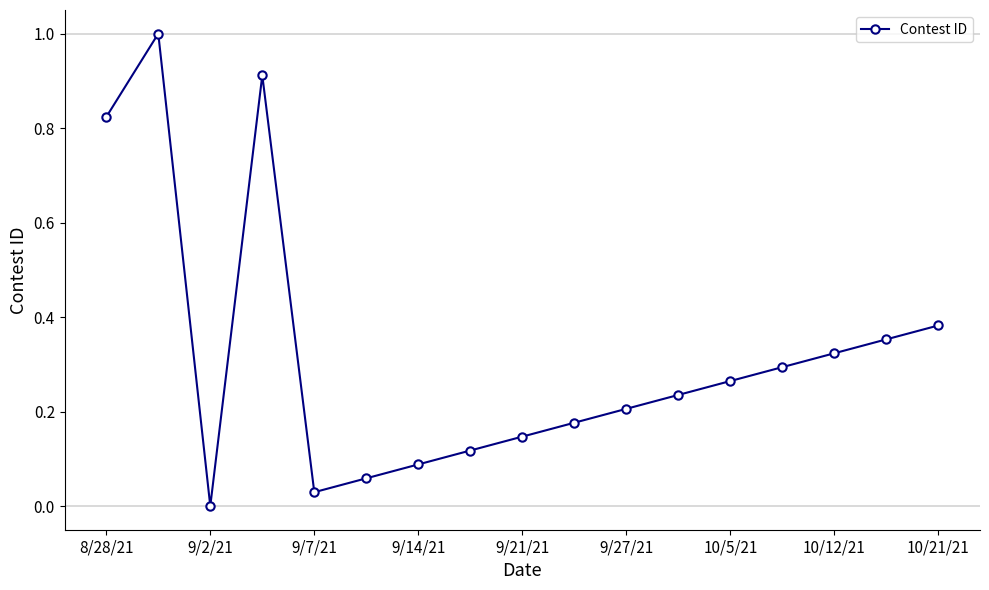

How many points are lower than both their immediate neighbors (excluding endpoints)?

2